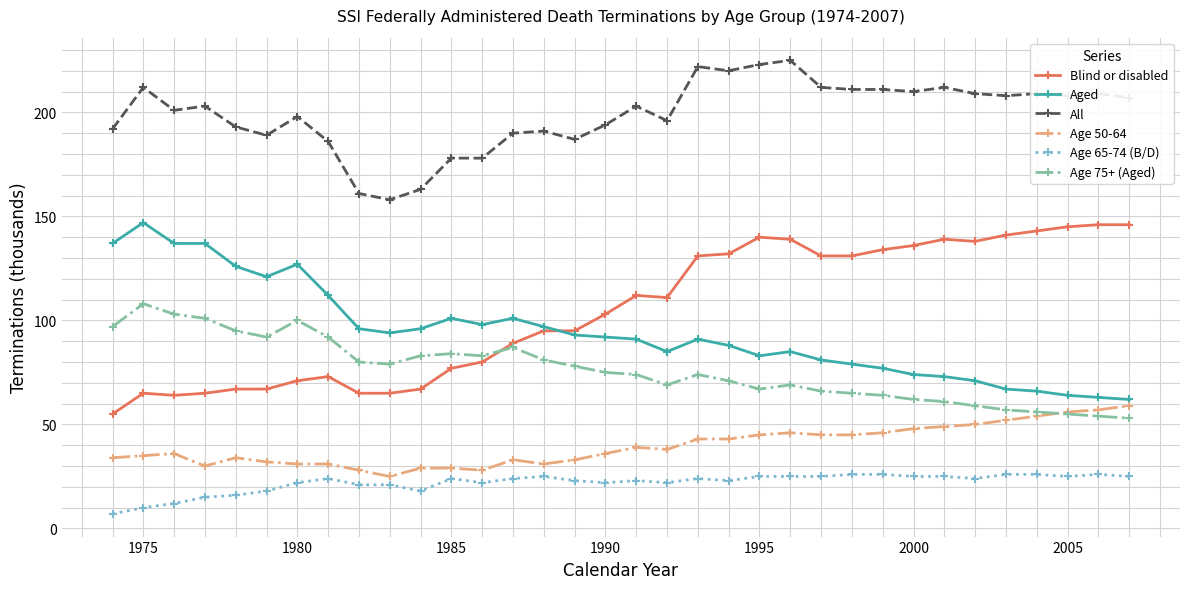

What is the minimum value shown in the chart?

7